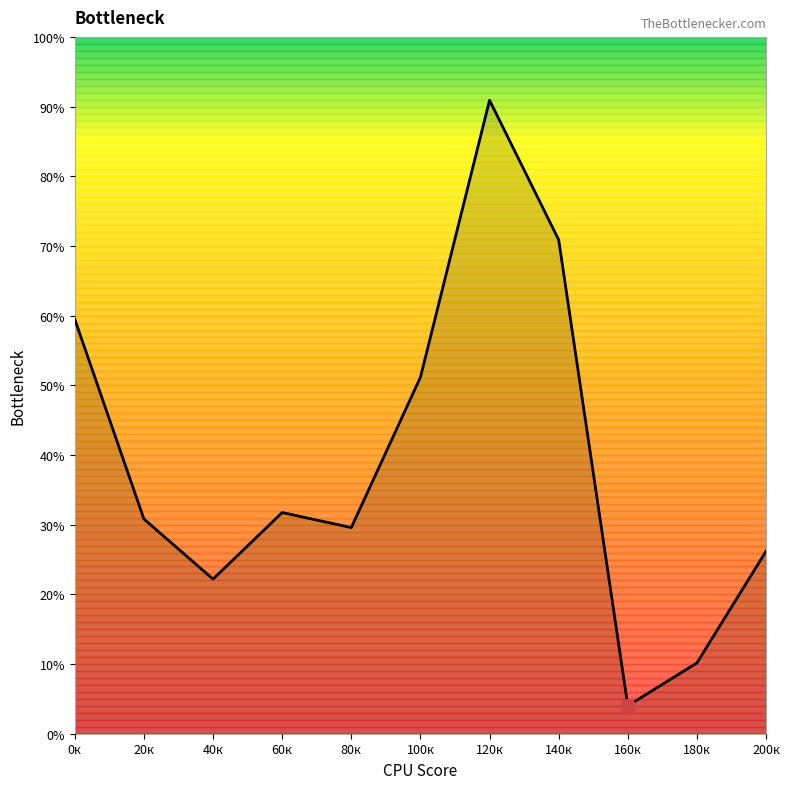

Does the chart display data point markers on the line(s)?

No